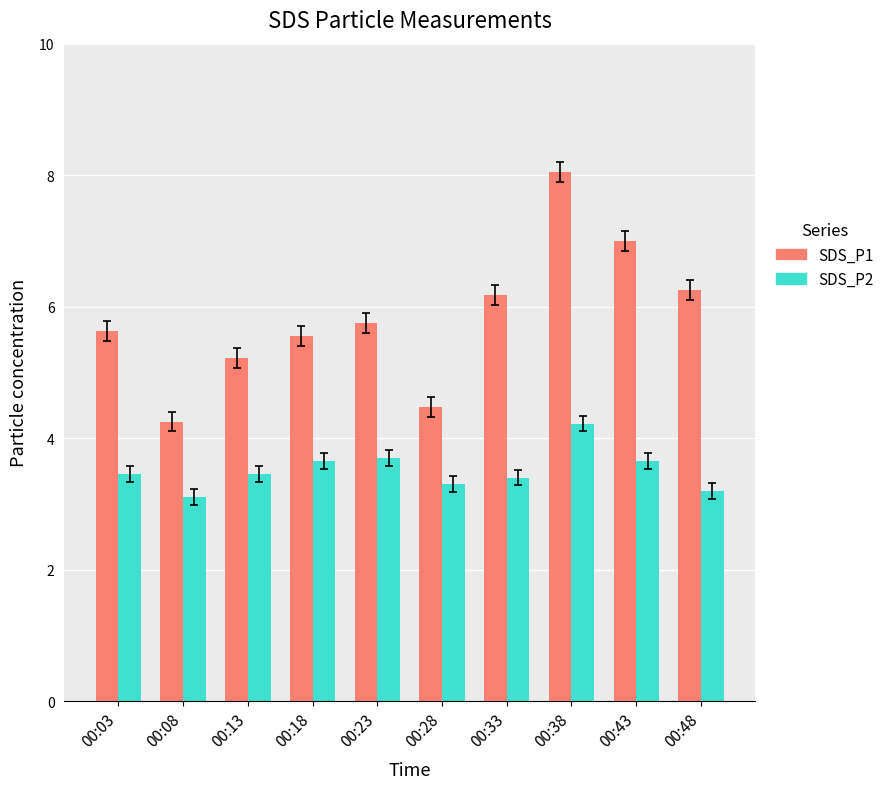

What are all the series names shown in the legend?

SDS_P1, SDS_P2